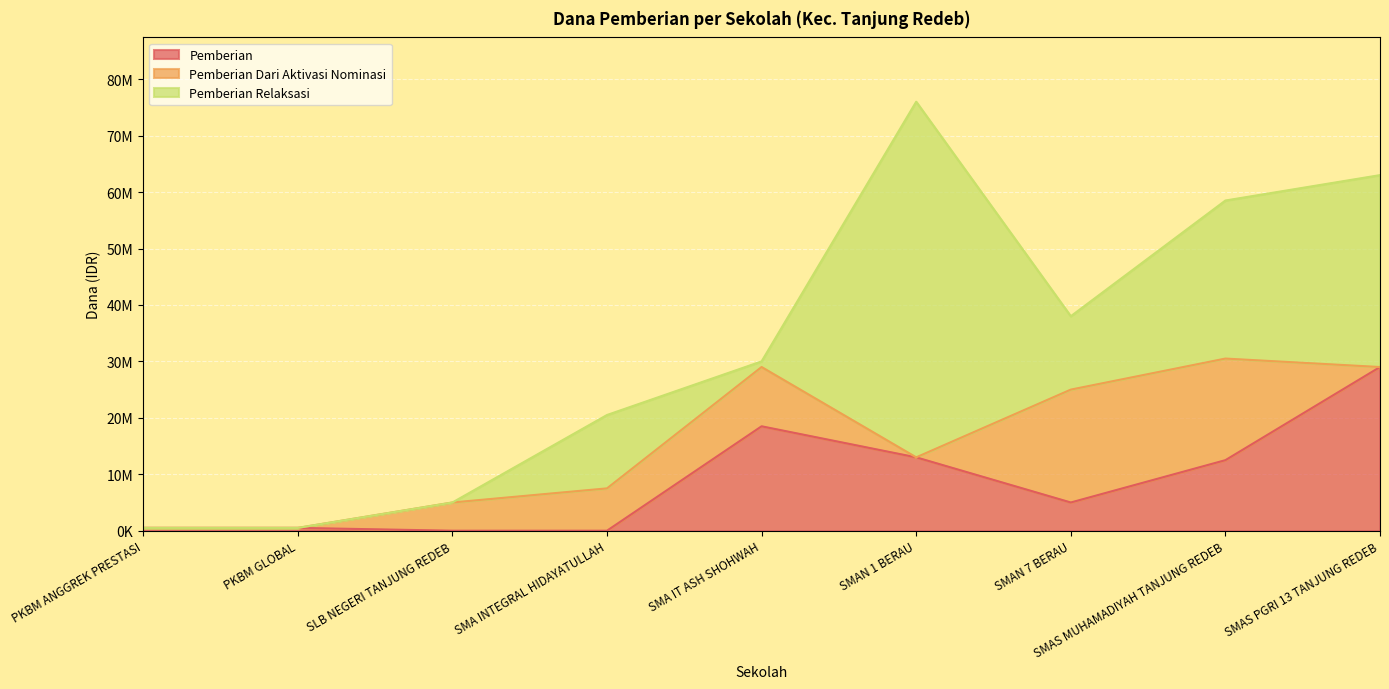

Does the chart display data point markers on the line(s)?

No